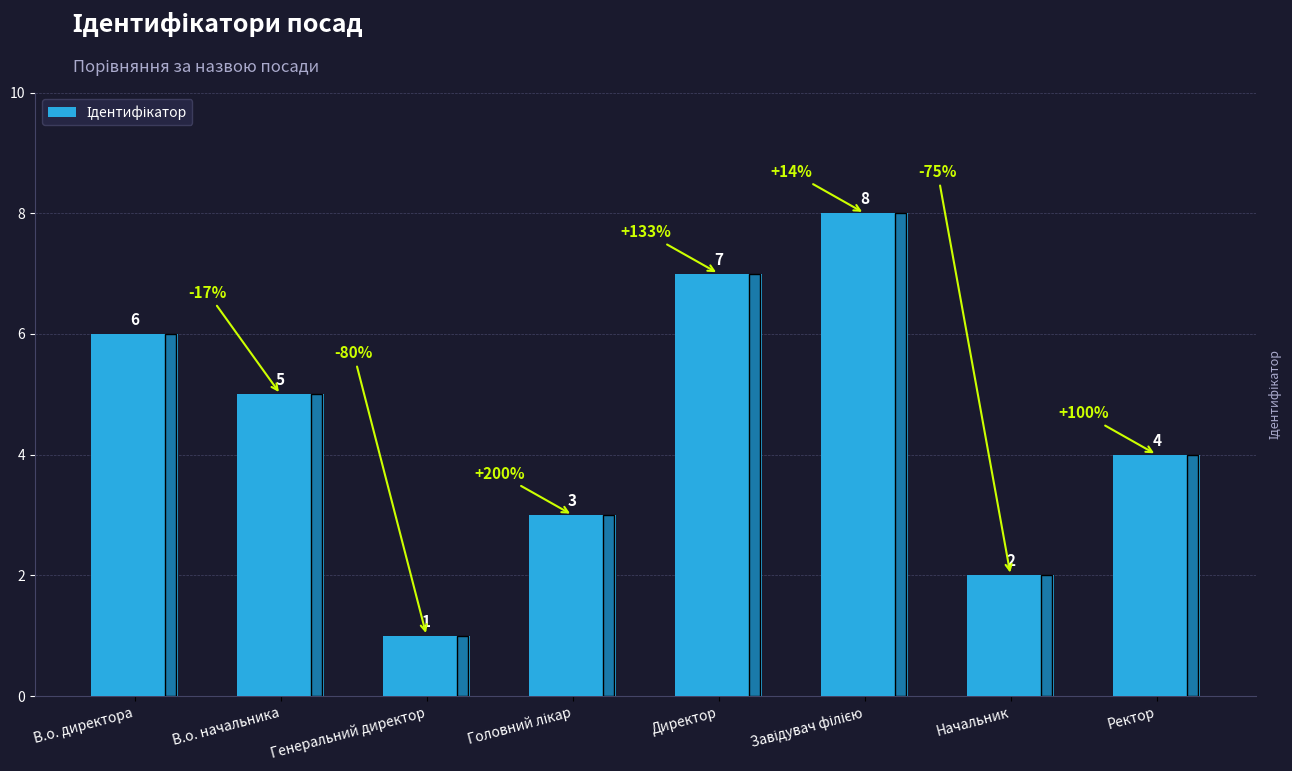

What is the change in value from В.о. начальника to Директор?

+2